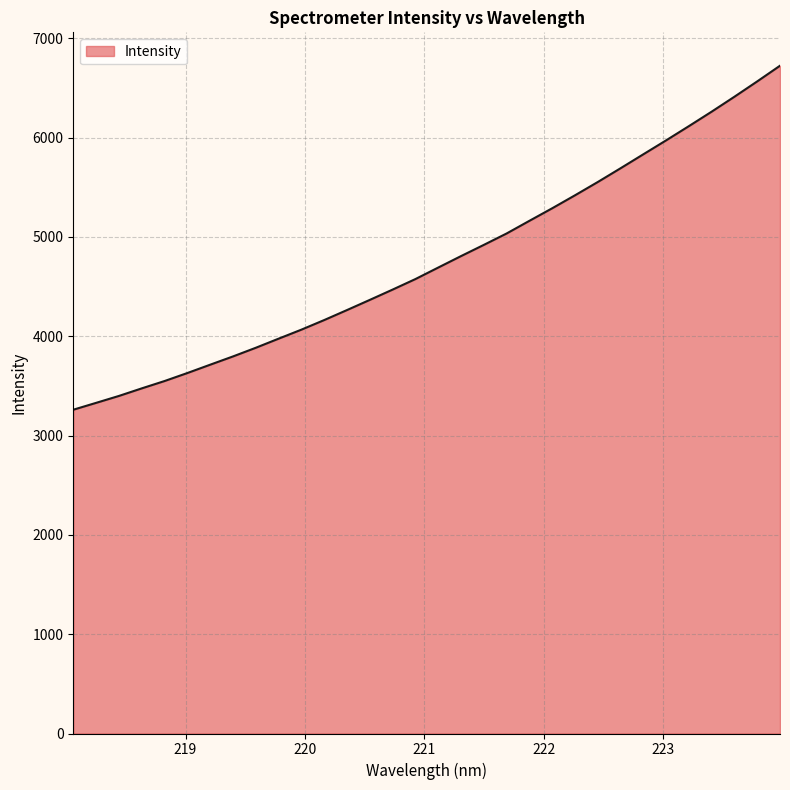

What is the greatest value displayed?

6723.0